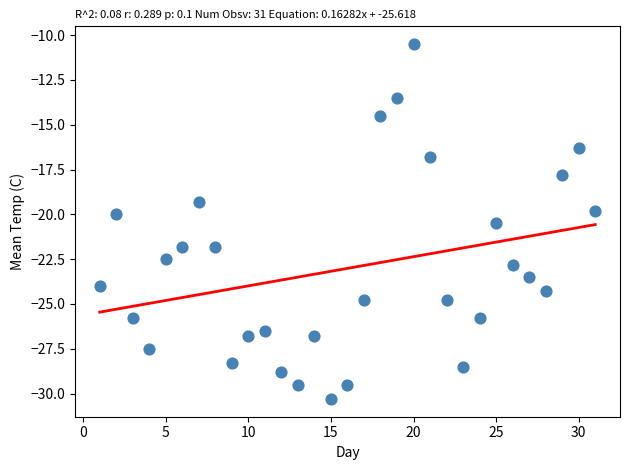

What is the range of Y values (max minus min)?

19.8